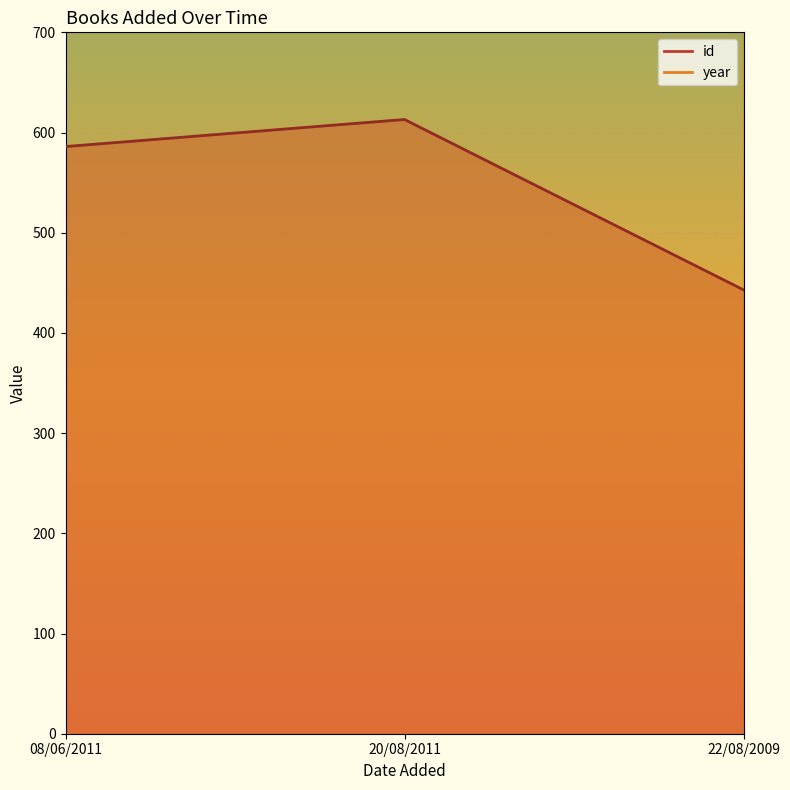

Reading left to right, extract all data points from this chart.

id: 586	613	443
year: 2010	2011	2008